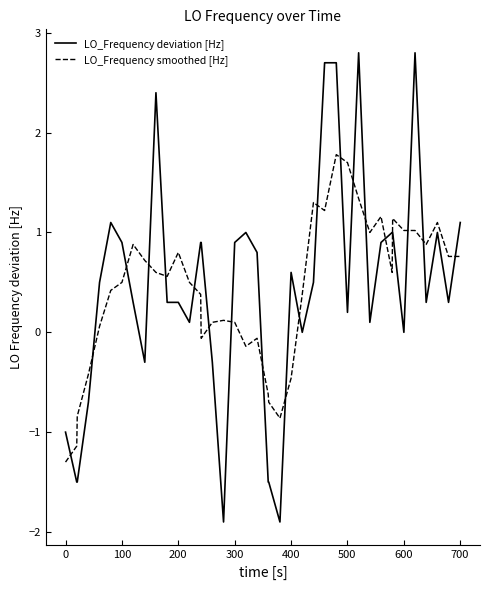

True or false: LO_Frequency deviation [Hz] and LO_Frequency smoothed [Hz] cross at least once.

True